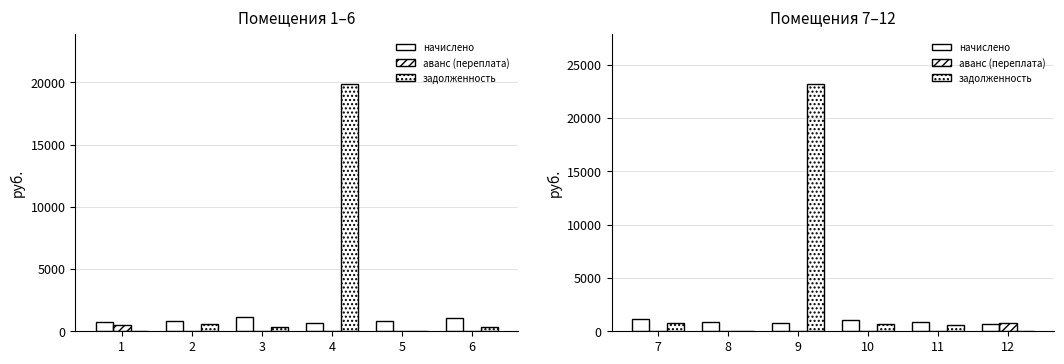

Is the value of задолженность at 12 greater than the value of начислено at 9?

No